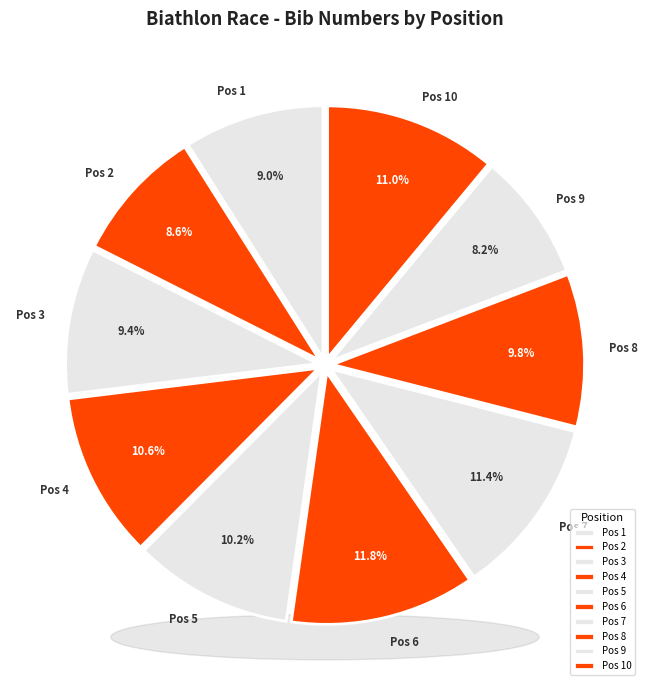

What percentage is NOT represented by Pos 5?

89.8%